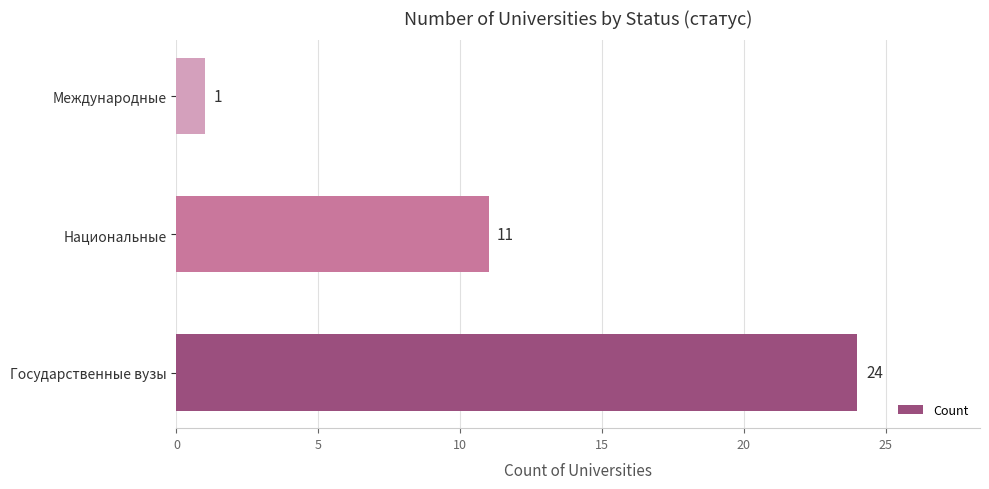

Reading bottom to top, extract all data points from this chart.

24	11	1